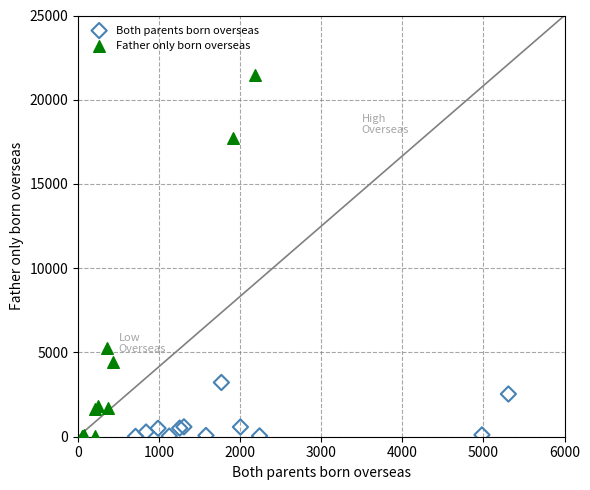

Which series has the widest spread of Y values?

Father only born overseas